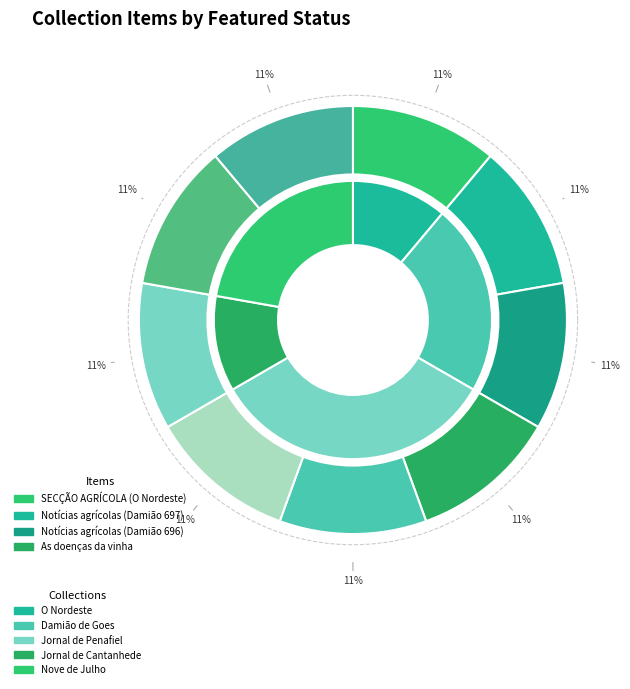

Do Notícias agrícolas (Damião 696) and SECÇÃO AGRÍCOLA (Nove de Julho) together represent more than half of the pie?

No